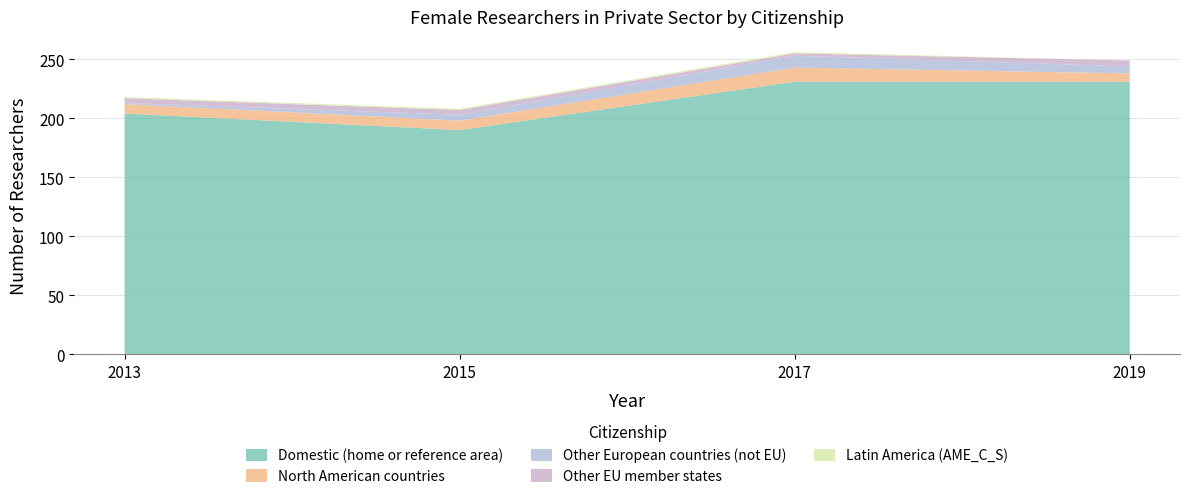

Reading left to right, transcribe all the data shown in this chart.

Domestic (home or reference area): 2013=204	2015=190	2017=231	2019=231
North American countries: 2013=8	2015=8	2017=12	2019=7
Other European countries (not EU): 2013=1	2015=5	2017=10	2019=6
Other EU member states: 2013=4	2015=4	2017=2	2019=5
Latin America (AME_C_S): 2013=1	2015=1	2017=1	2019=0